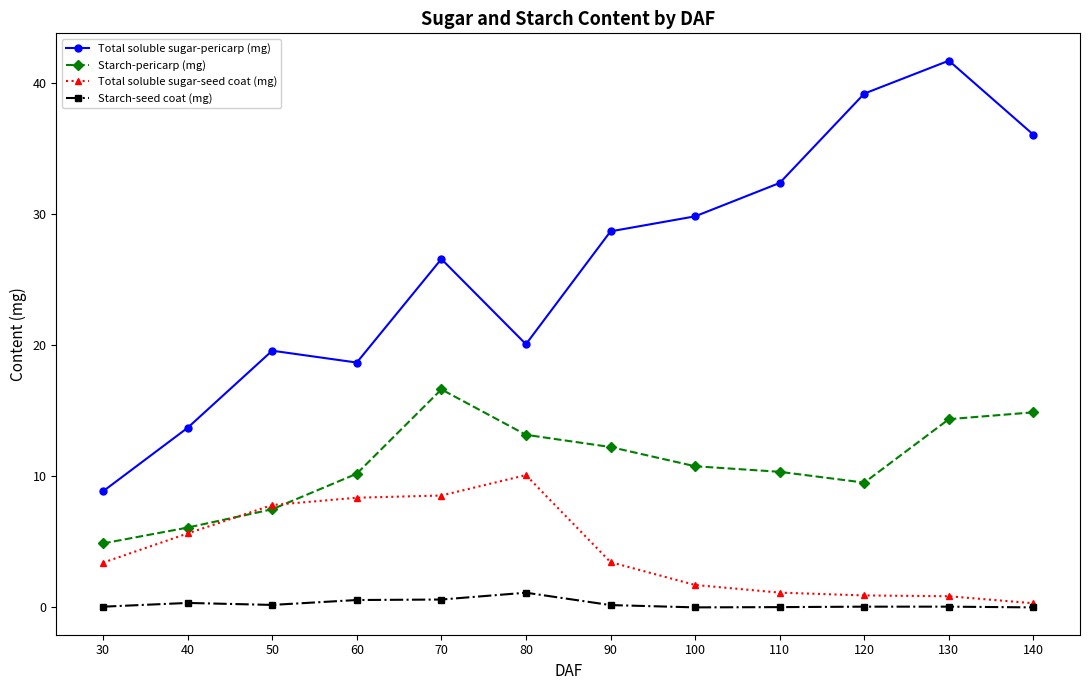

At 70, list the series in order from largest to smallest.

Total soluble sugar-pericarp (mg), Starch-pericarp (mg), Total soluble sugar-seed coat (mg), Starch-seed coat (mg)